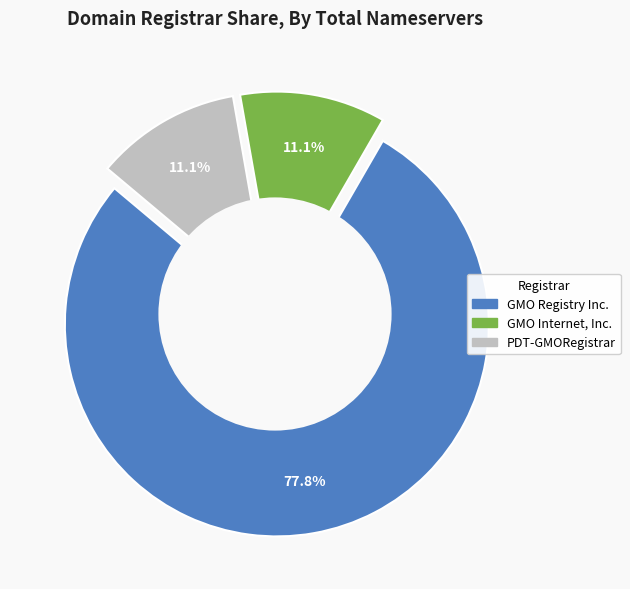

Is it true that GMO Internet, Inc. is 3% of the pie?

False